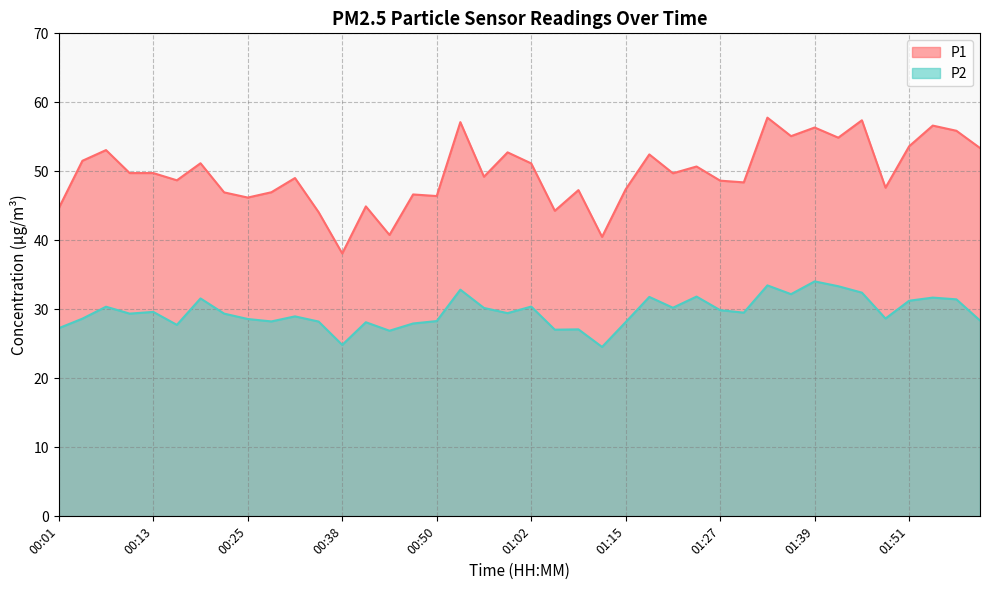

Count the number of categories in the chart.

40